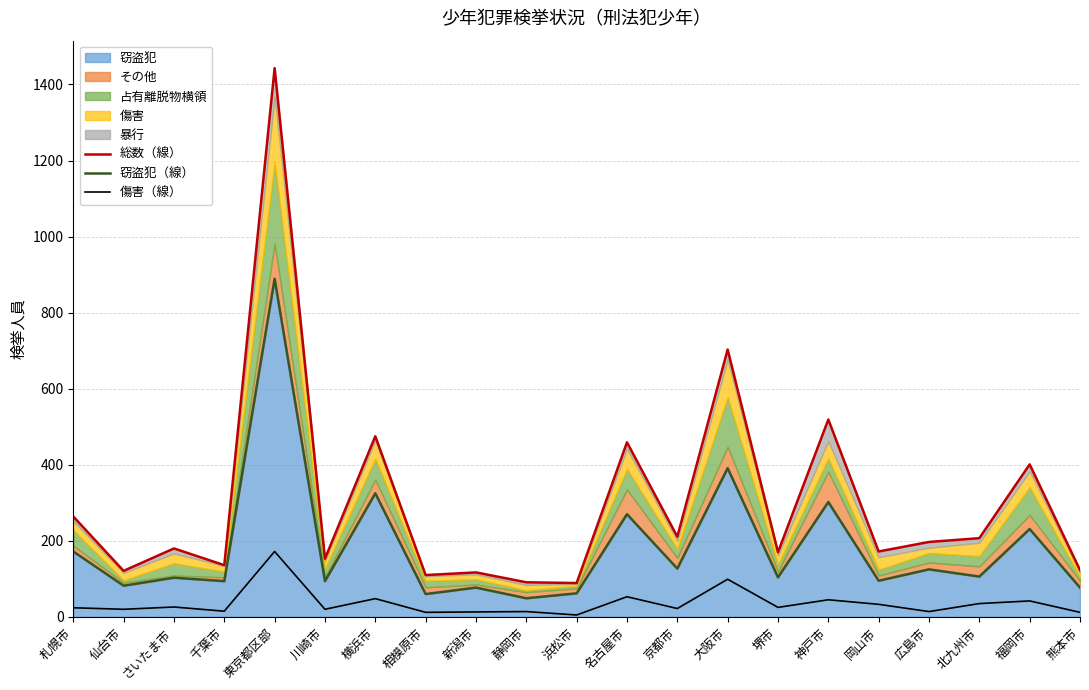

Reading left to right, transcribe all the data shown in this chart.

総数（線）: 264	121	180	136	1443	153	475	110	117	91	89	459	211	703	170	519	172	197	207	401	123
窃盗犯（線）: 172	82	103	94	889	94	325	60	77	49	62	270	127	391	104	302	95	125	106	231	77
傷害（線）: 24	20	26	15	172	20	48	12	13	14	5	53	22	99	25	45	33	14	35	42	12